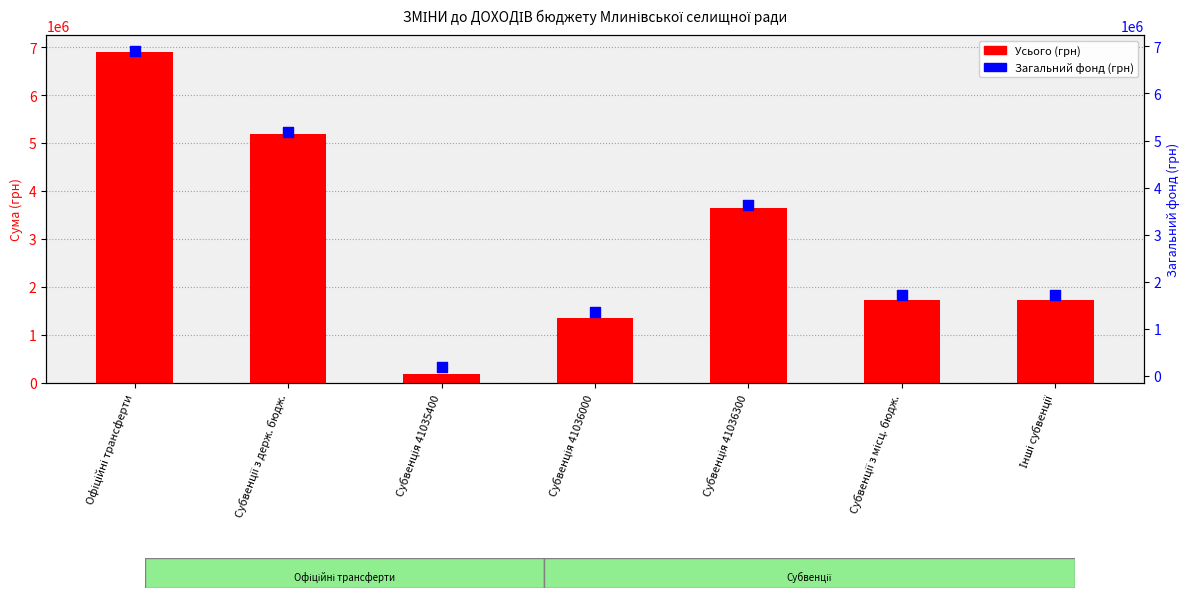

Is the value of Загальний фонд at Субвенція 41035400 greater than the value of Усього at Інші субвенції?

No